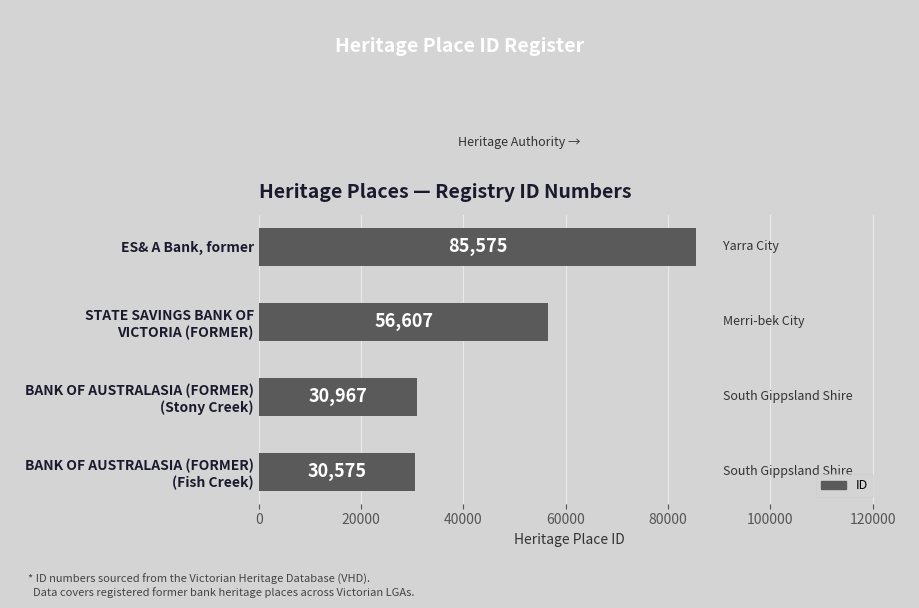

Which category has the highest value across all series?

ES& A Bank, former